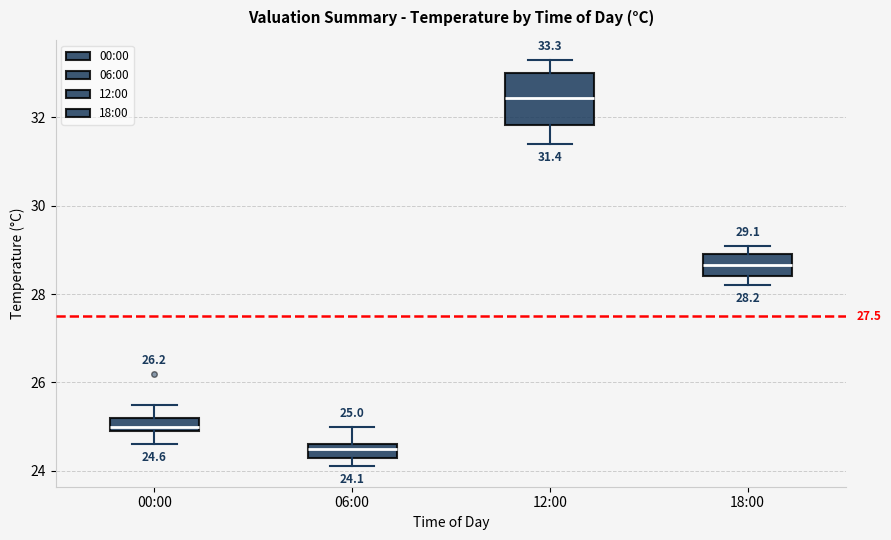

Which box is the tallest, from its lower edge to its upper edge?

12:00